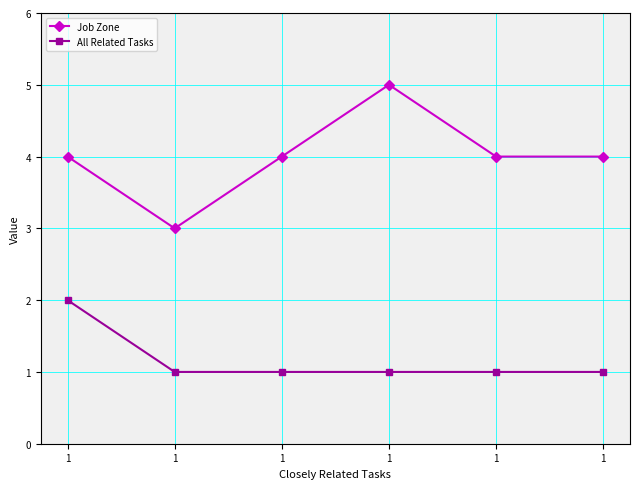

What is the value of the All Related Tasks point at the 4th from the left?

2